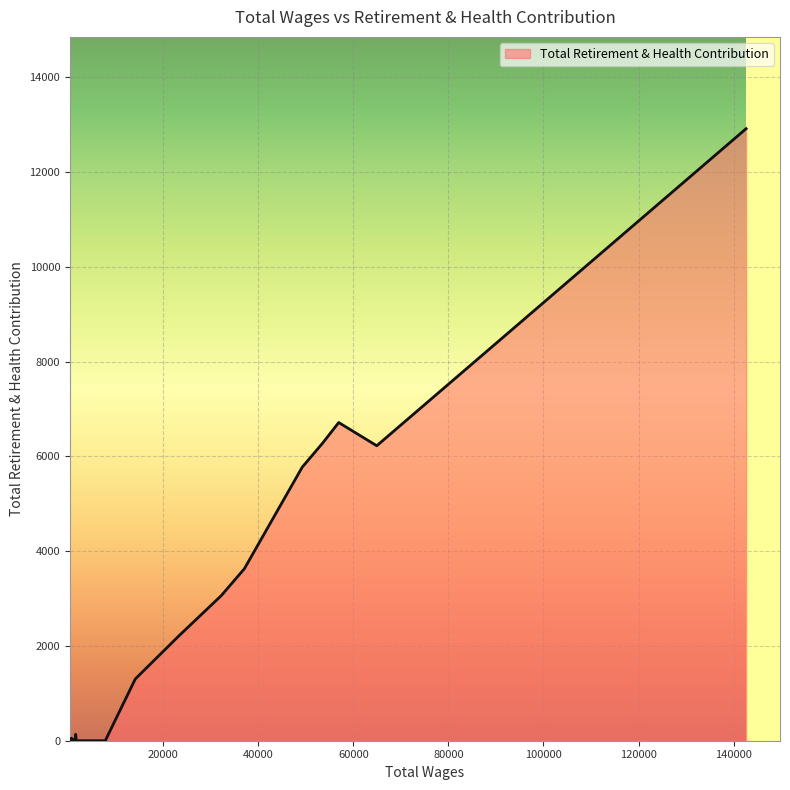

What is the difference between the maximum and minimum values?

12918